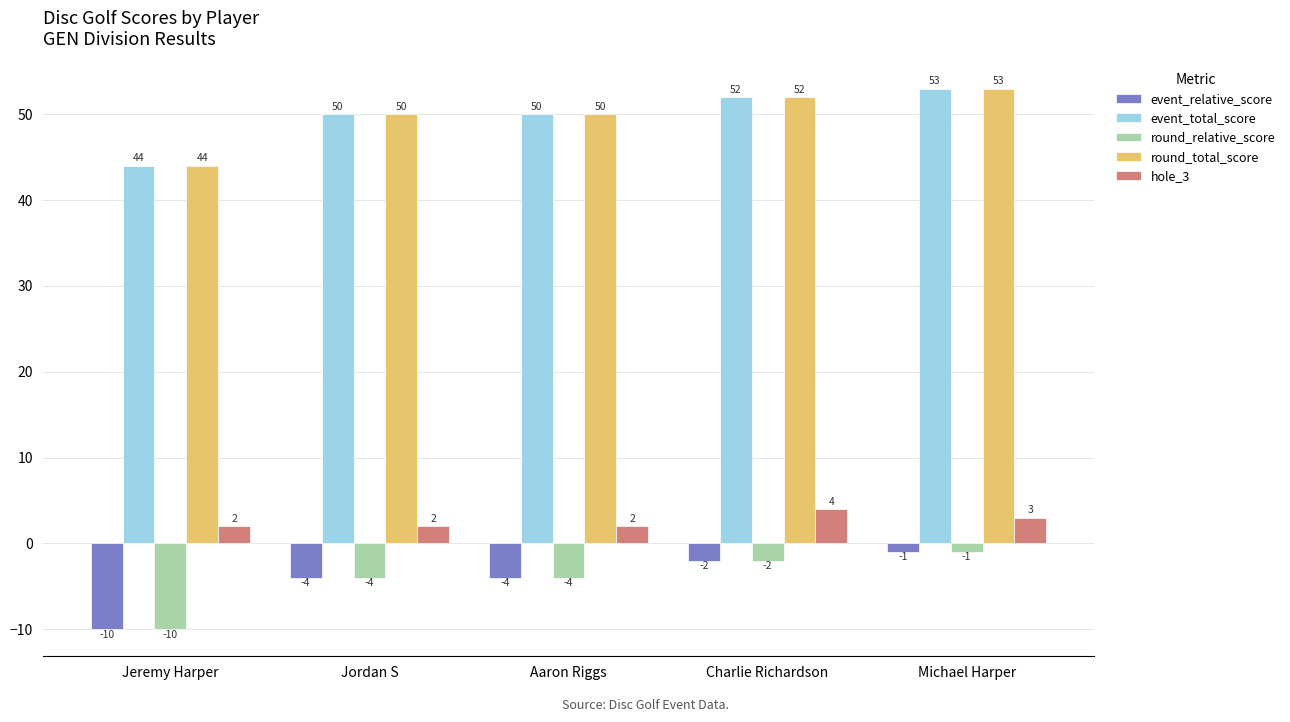

Does the chart contain stacked bars?

No